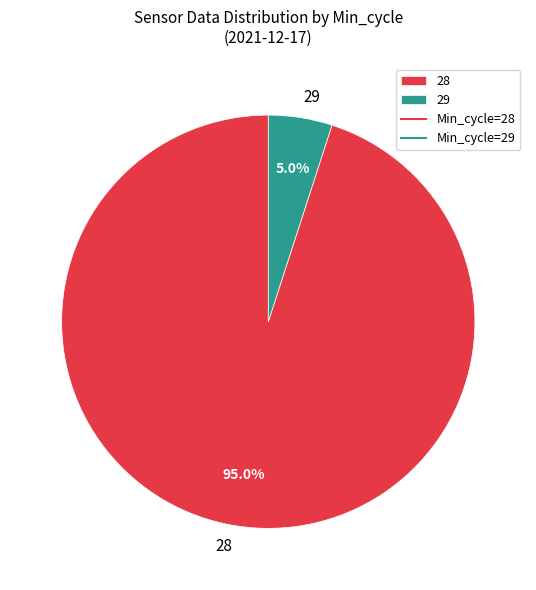

How many segments does this pie chart have?

2